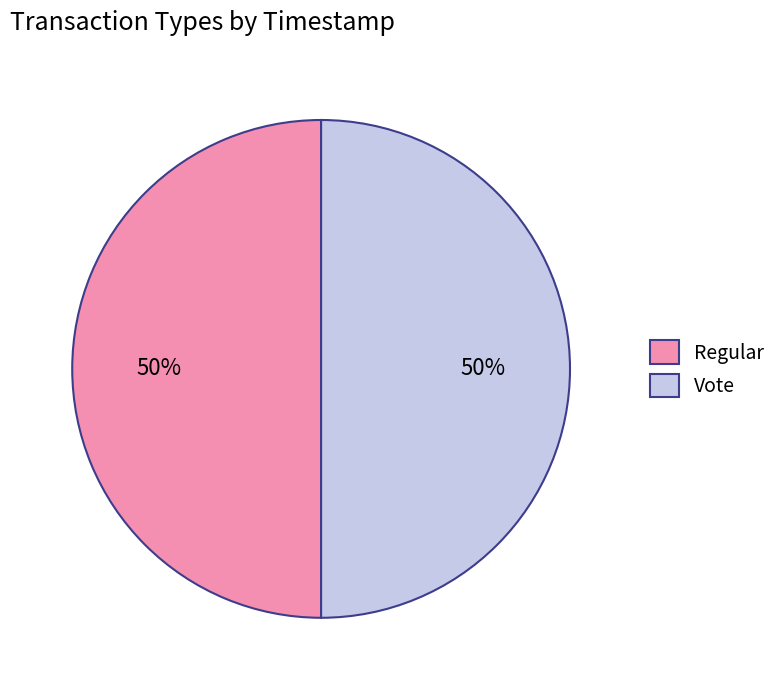

Approximately how many times larger is the value at Vote compared to Regular?

1.0